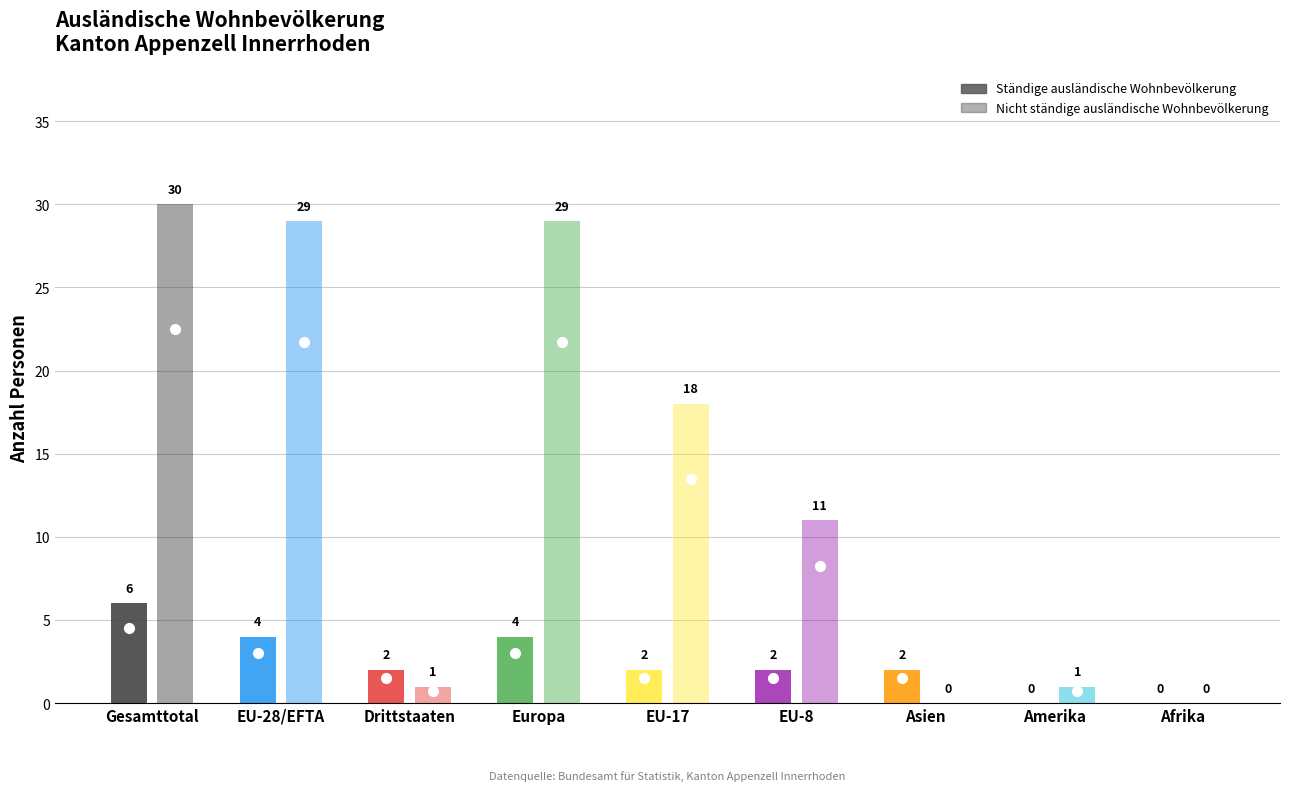

Are the bars grouped side by side (vs. stacked)?

Yes